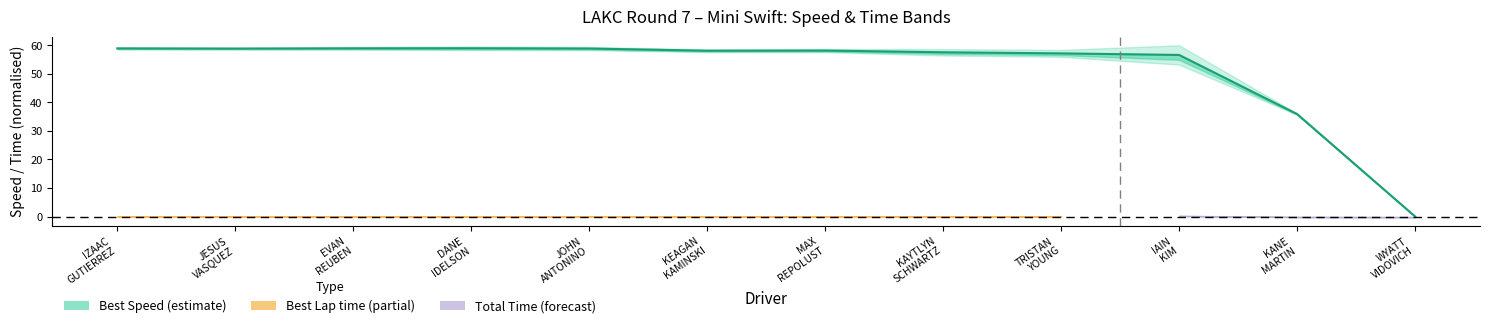

Reading left to right, extract all data points from this chart.

58.9	58.9	59.0	59.0	58.9	58.1	58.2	57.6	57.2	56.6	35.9	0.0